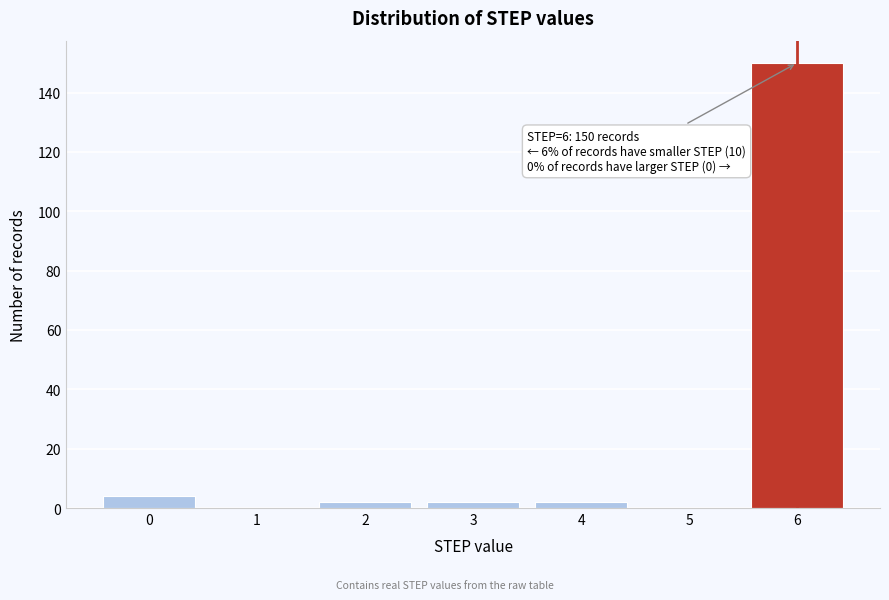

Reading left to right, list all the values displayed in this chart.

0=4	1=0	2=2	3=2	4=2	5=0	6=150